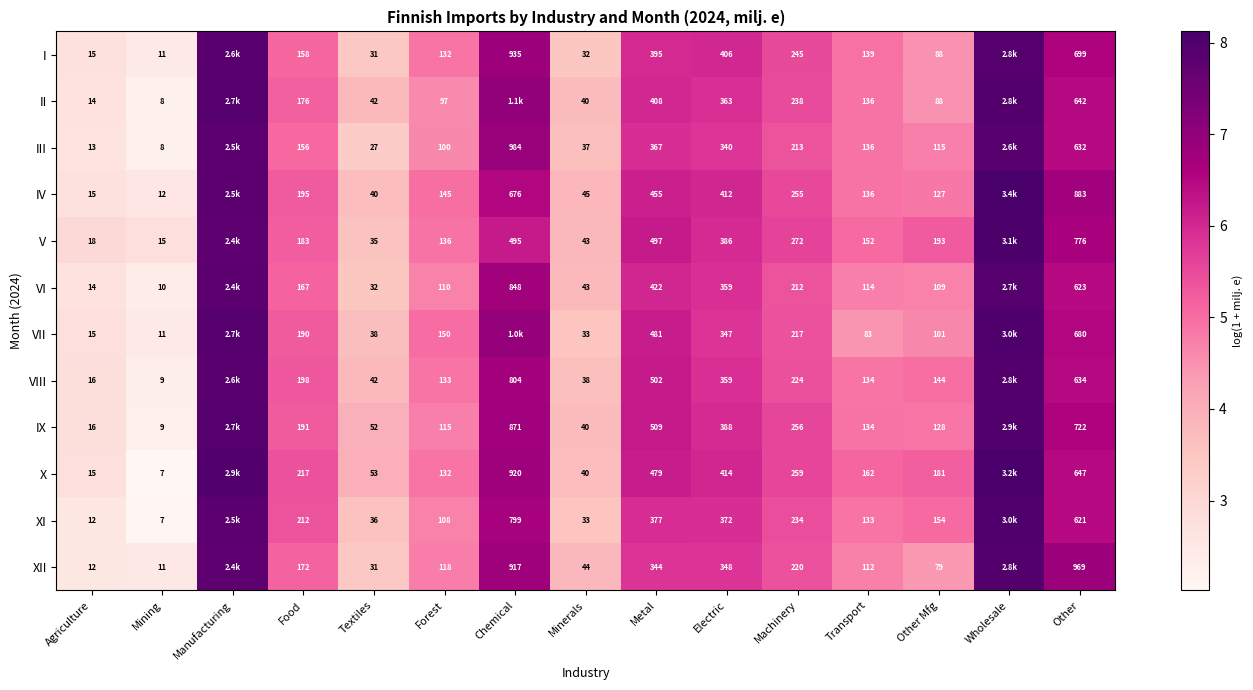

Is the value of VII at Textiles greater than the value of X at Minerals?

No